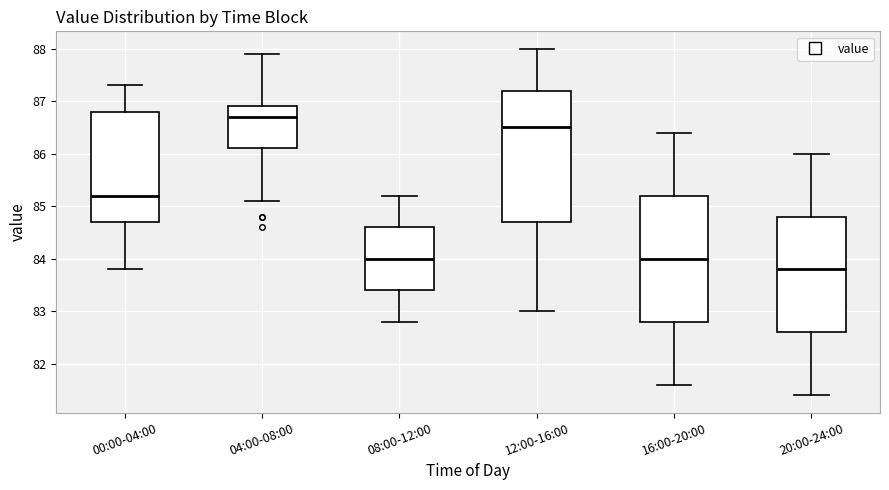

Where is the lower edge of the box for 08:00-12:00 on the y-axis? The values are not printed on the chart, so give them approximately, as read against the axis.

83.4